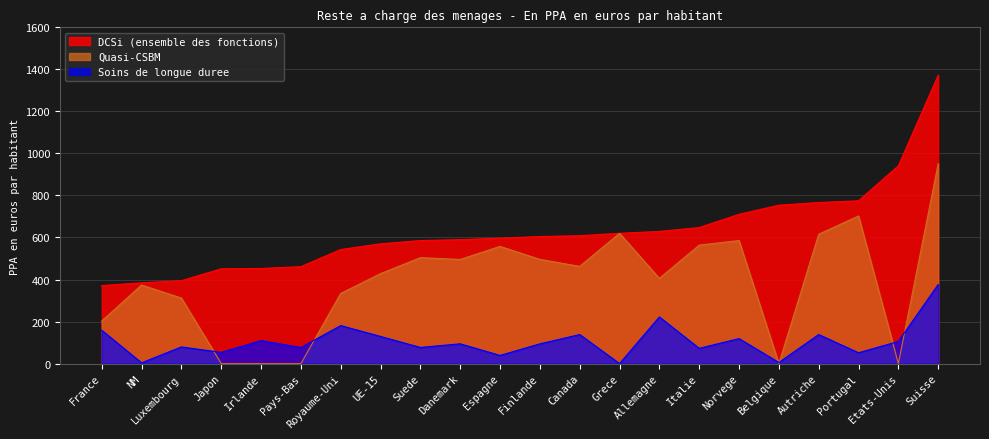

At how many categories does at least one series exceed 11?

22